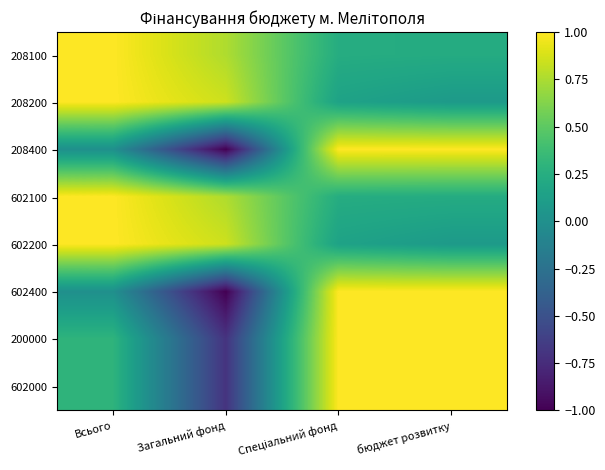

How many categories are shown in the chart?

4